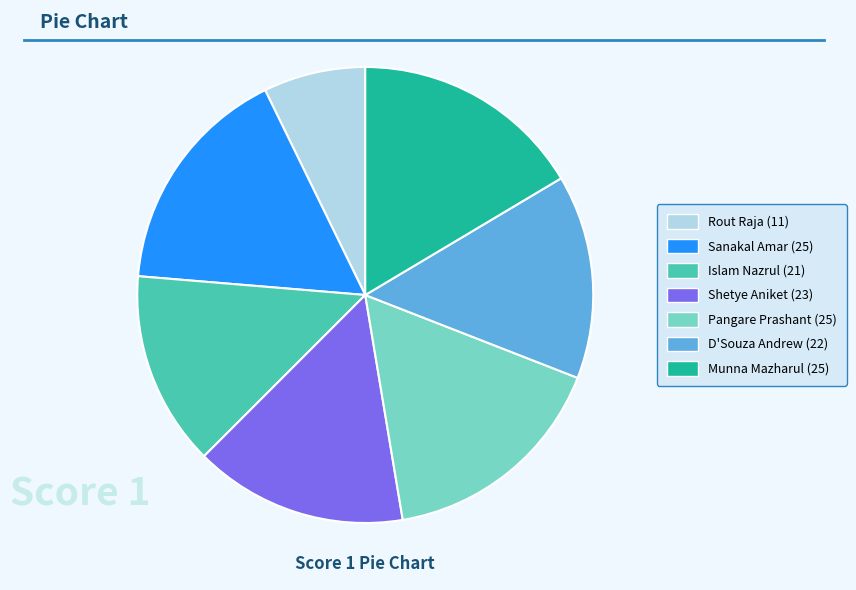

Is it true that Munna Mazharul (25) is 16% of the pie?

True